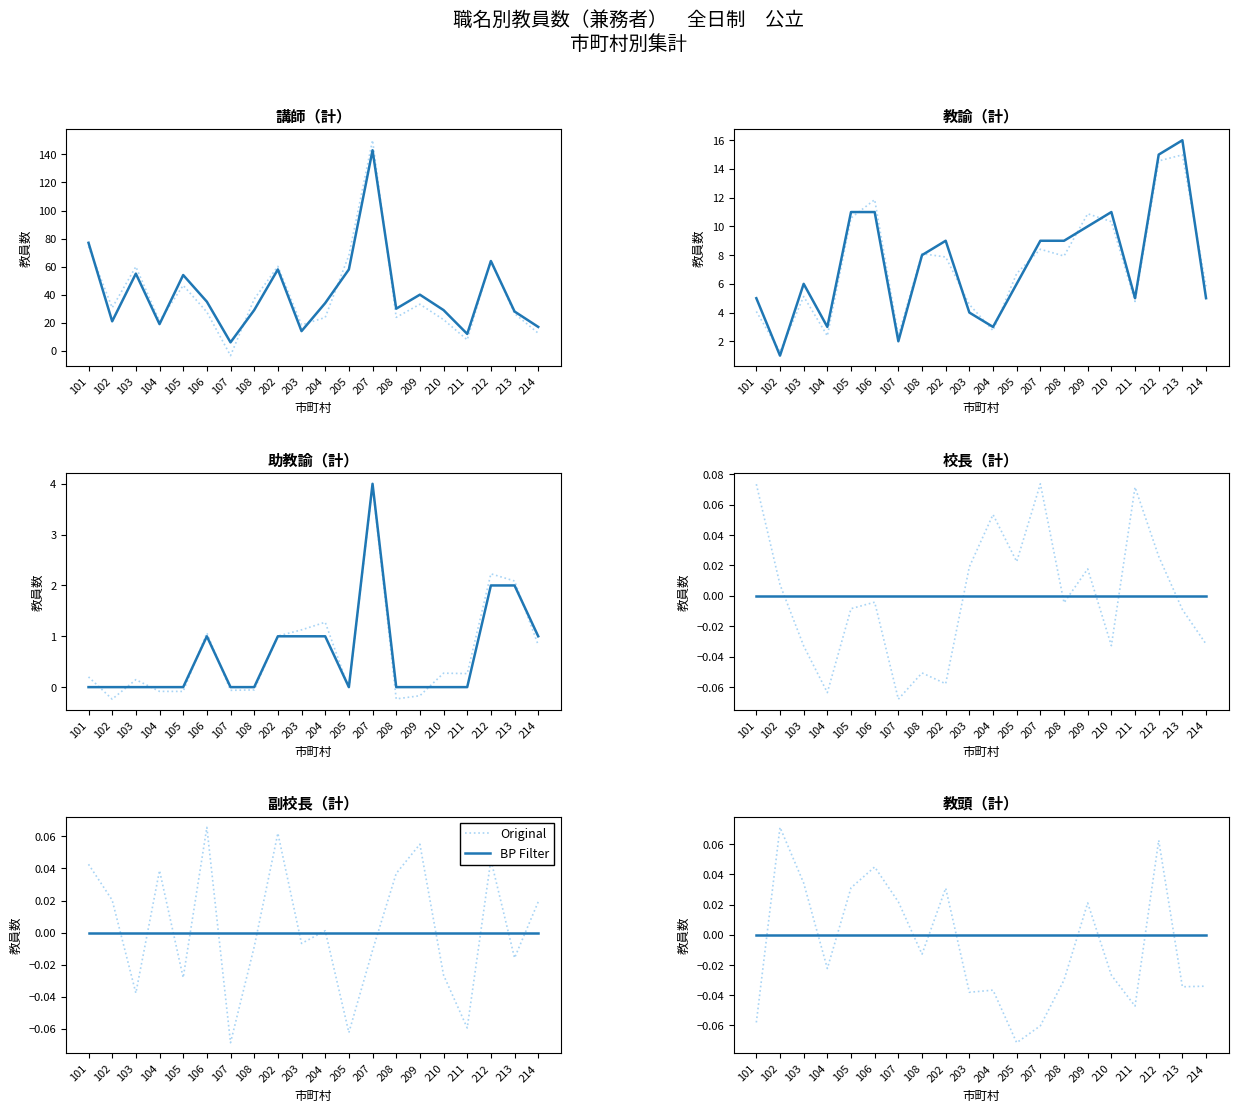

At how many categories does at least one series exceed 0?

8